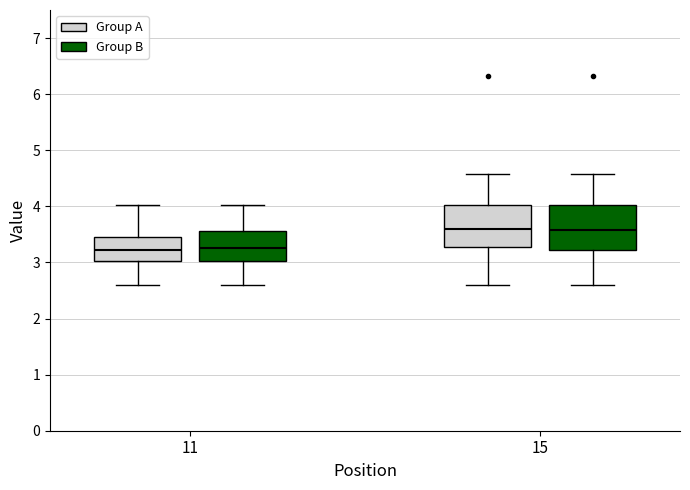

Reading left to right, read every box against the y-axis: the position of its median line, the range the box covers, and the ends of its whiskers. The values are not printed on the chart, so give them approximately, as read against the axis.

11 (Group A): median 3.2, box 3.0 to 3.5, whiskers 2.6 to 4.0
11 (Group B): median 3.3, box 3.0 to 3.6, whiskers 2.6 to 4.0
15 (Group A): median 3.6, box 3.3 to 4.0, whiskers 2.6 to 4.6
15 (Group B): median 3.6, box 3.2 to 4.0, whiskers 2.6 to 4.6